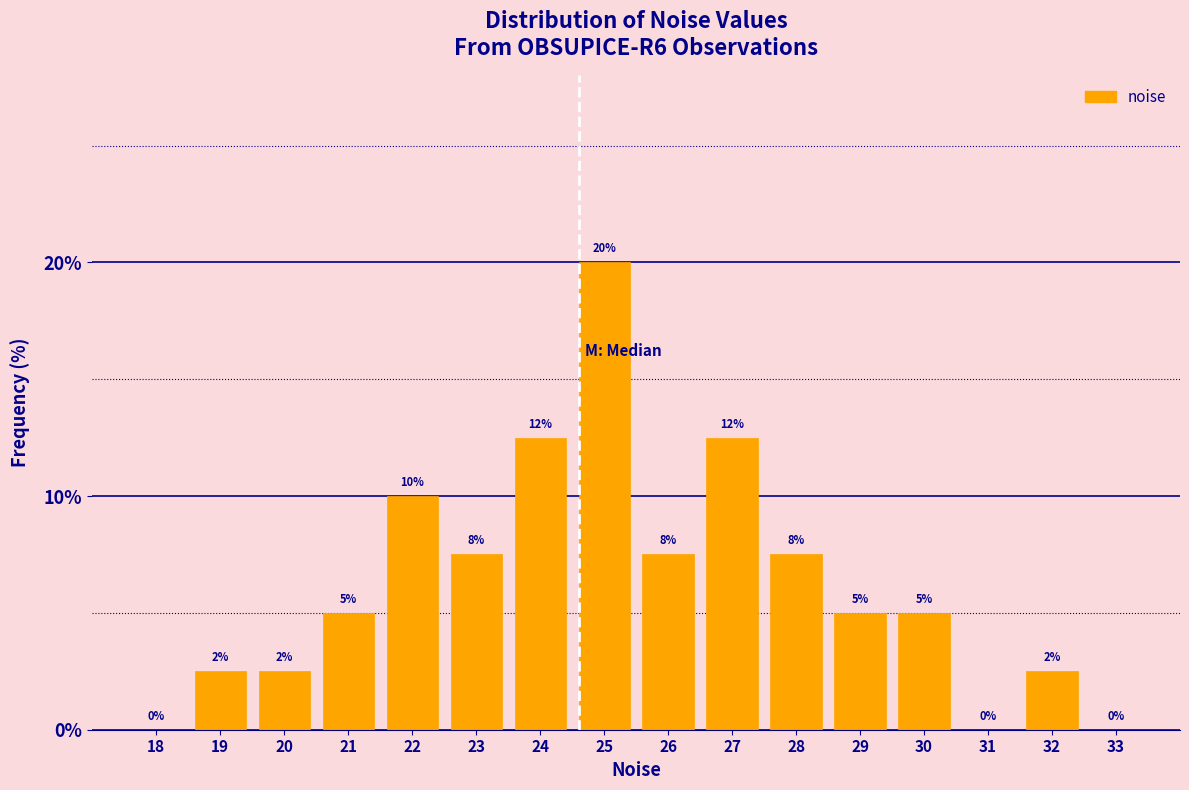

True or false: the data shows 7.5 at 26.

True